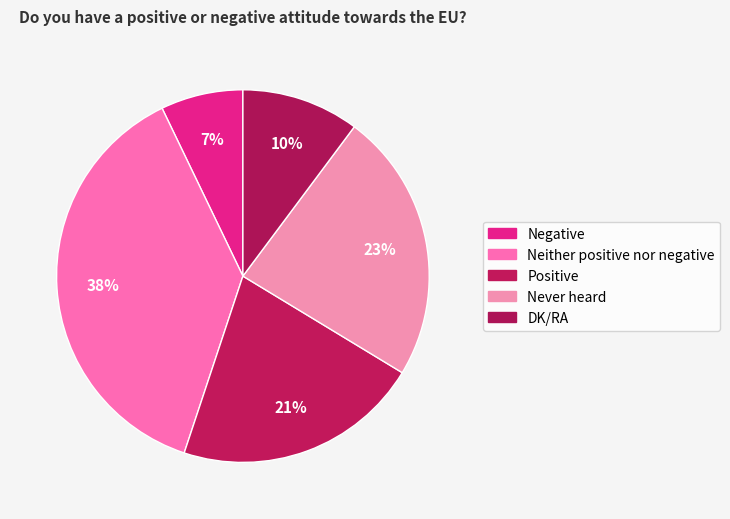

Which slice is the largest?

Neither positive nor negative